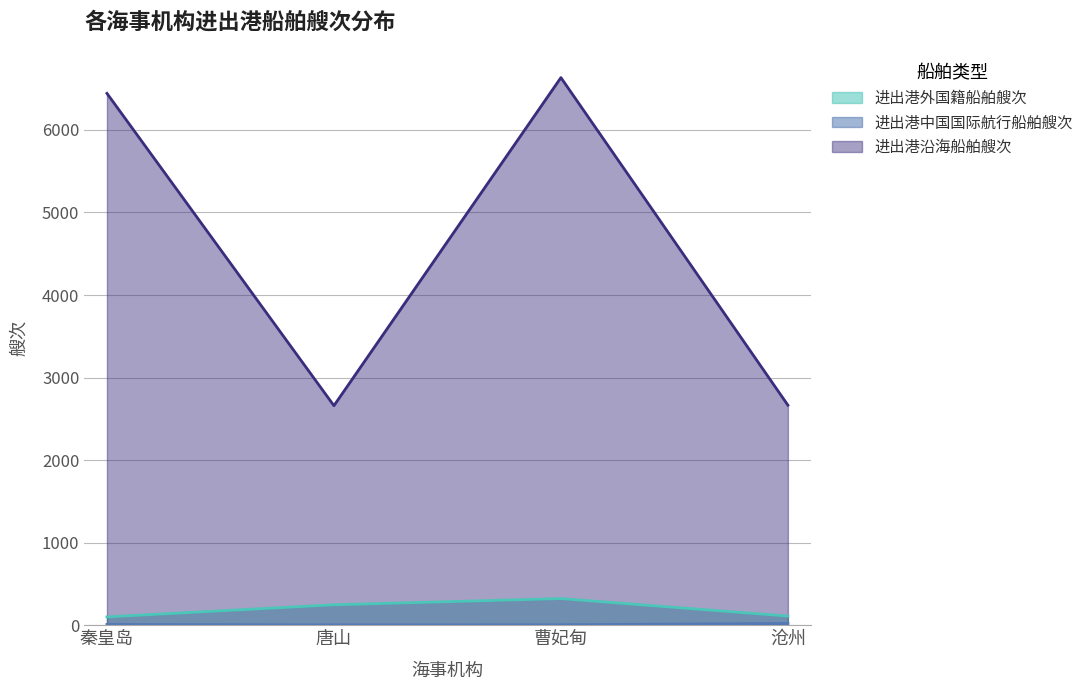

The 进出港沿海船舶艘次 series shows 2666 at 沧州. True or false?

True